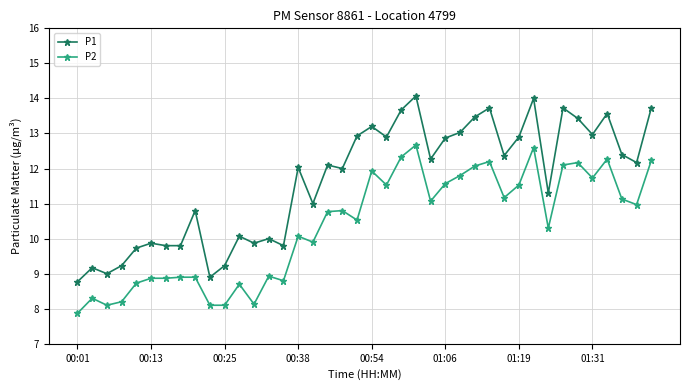

What is the value of the P2 point at the 37th from the left?

12.3